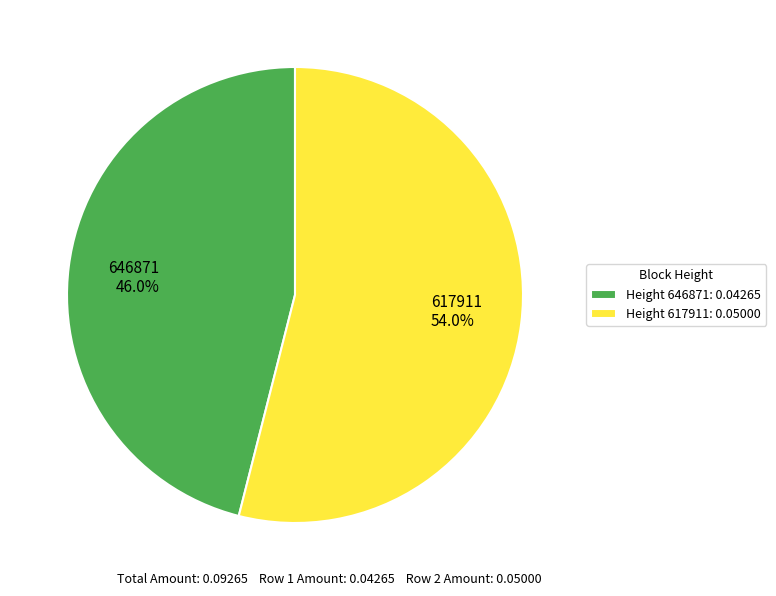

To the nearest percent, what is the difference between the largest and smallest slice percentages?

8%